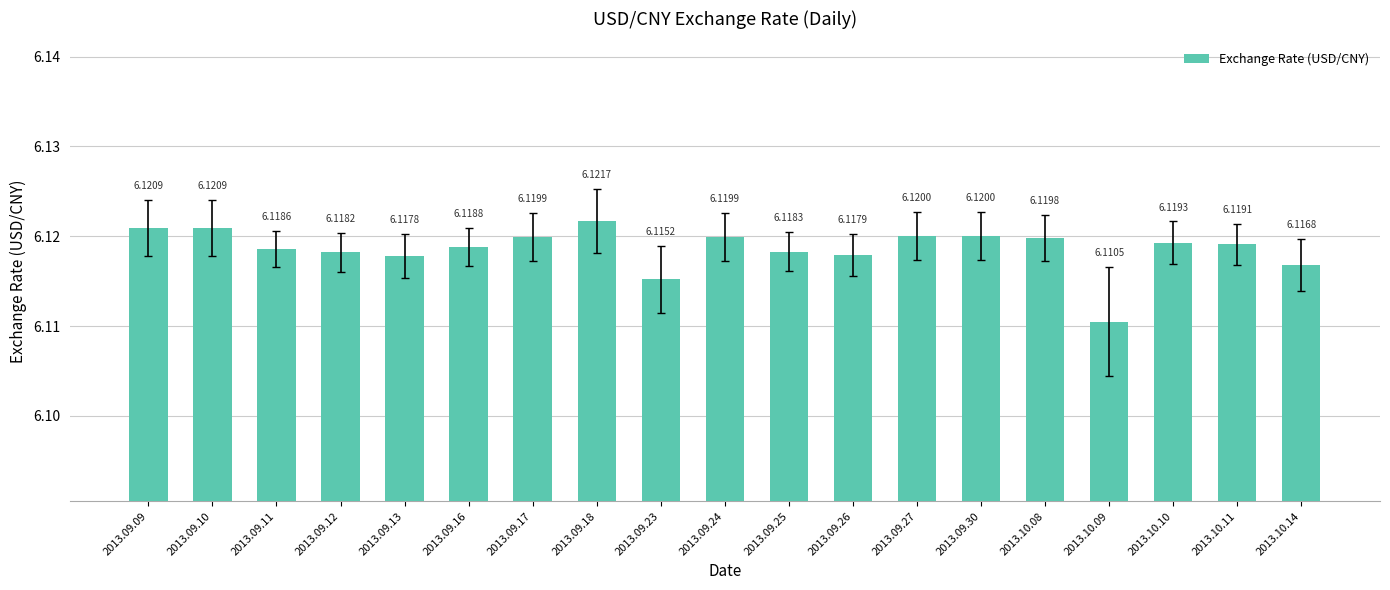

What is the label of the 12th bar from the right?

2013.09.18